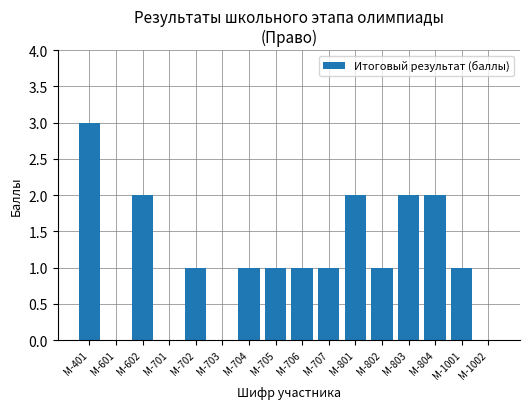

What is the change in value from М-401 to М-1002?

-3